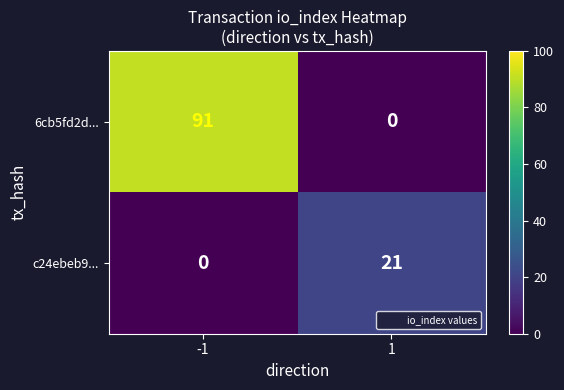

What is the difference between the highest and lowest values at 1?

21